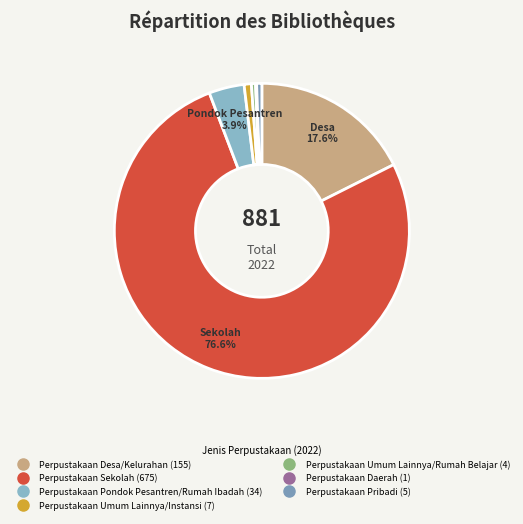

The Perpustakaan Umum Lainnya/Rumah Belajar slice represents 10% of the pie. True or false?

False